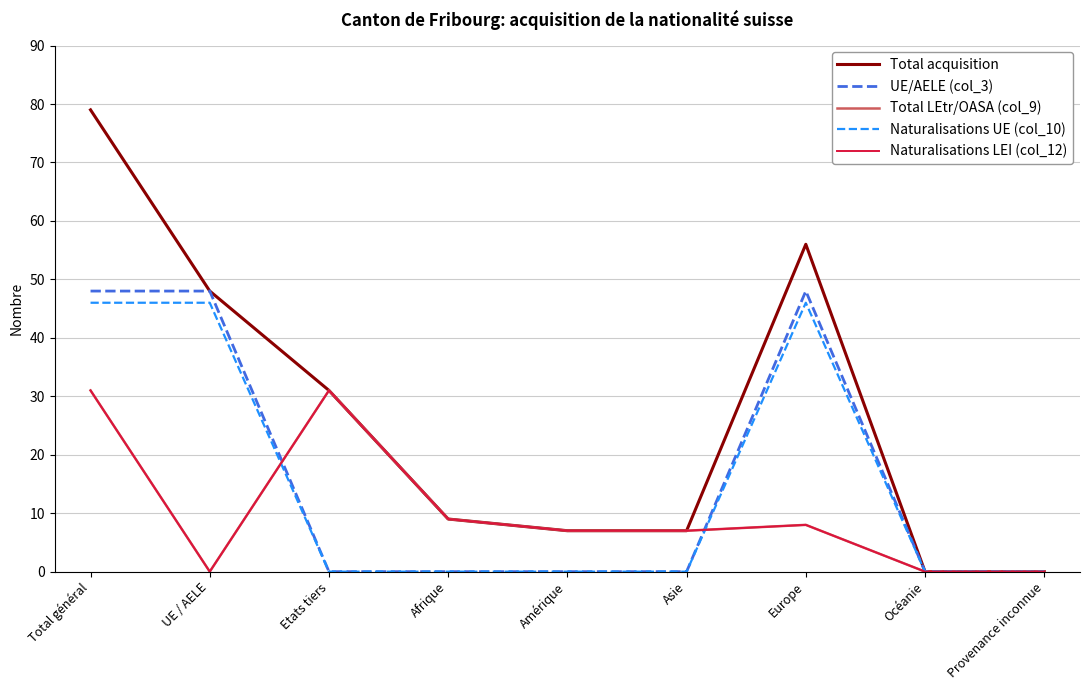

Does the chart have visible grid lines?

Yes